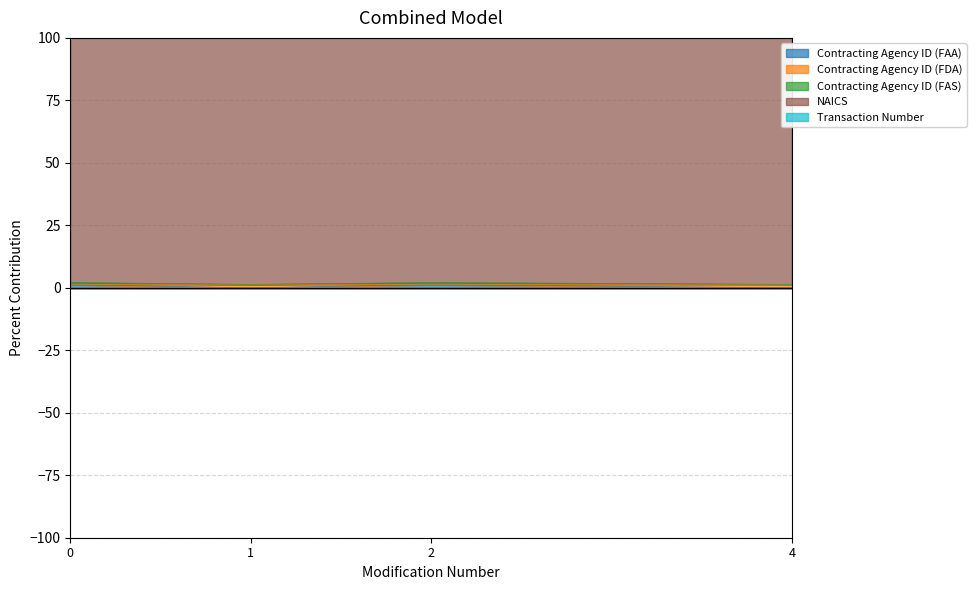

What is the maximum value for Contracting Agency ID (FAA)?

1.3